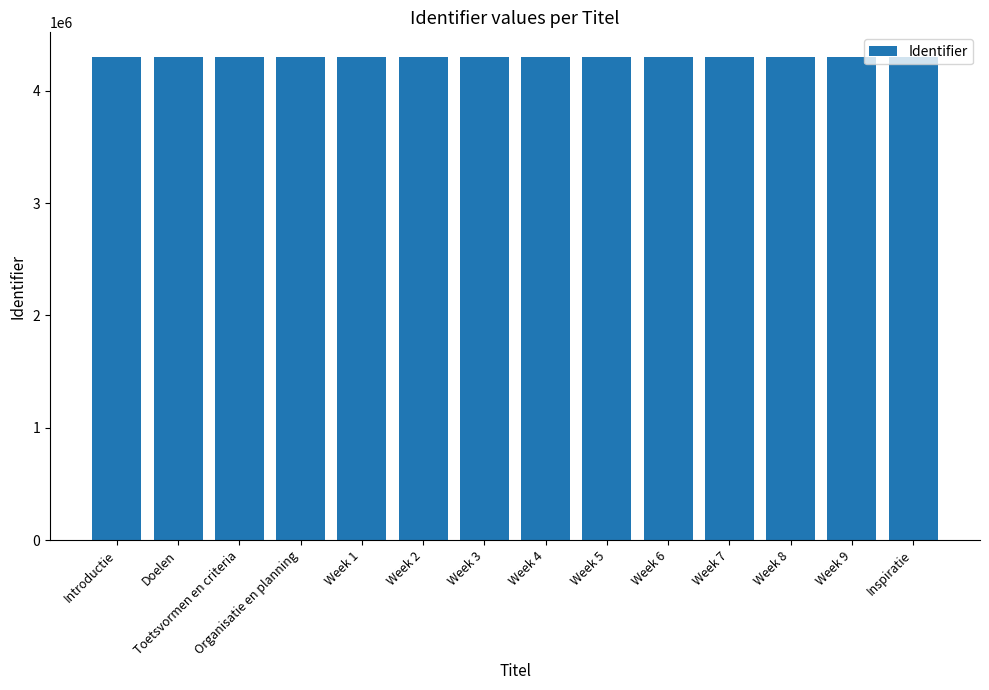

What is the label of the 4th bar from the left?

Organisatie en planning